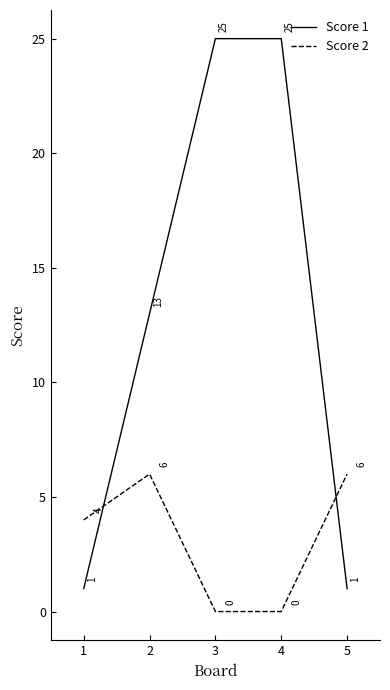

Does the chart have visible grid lines?

No